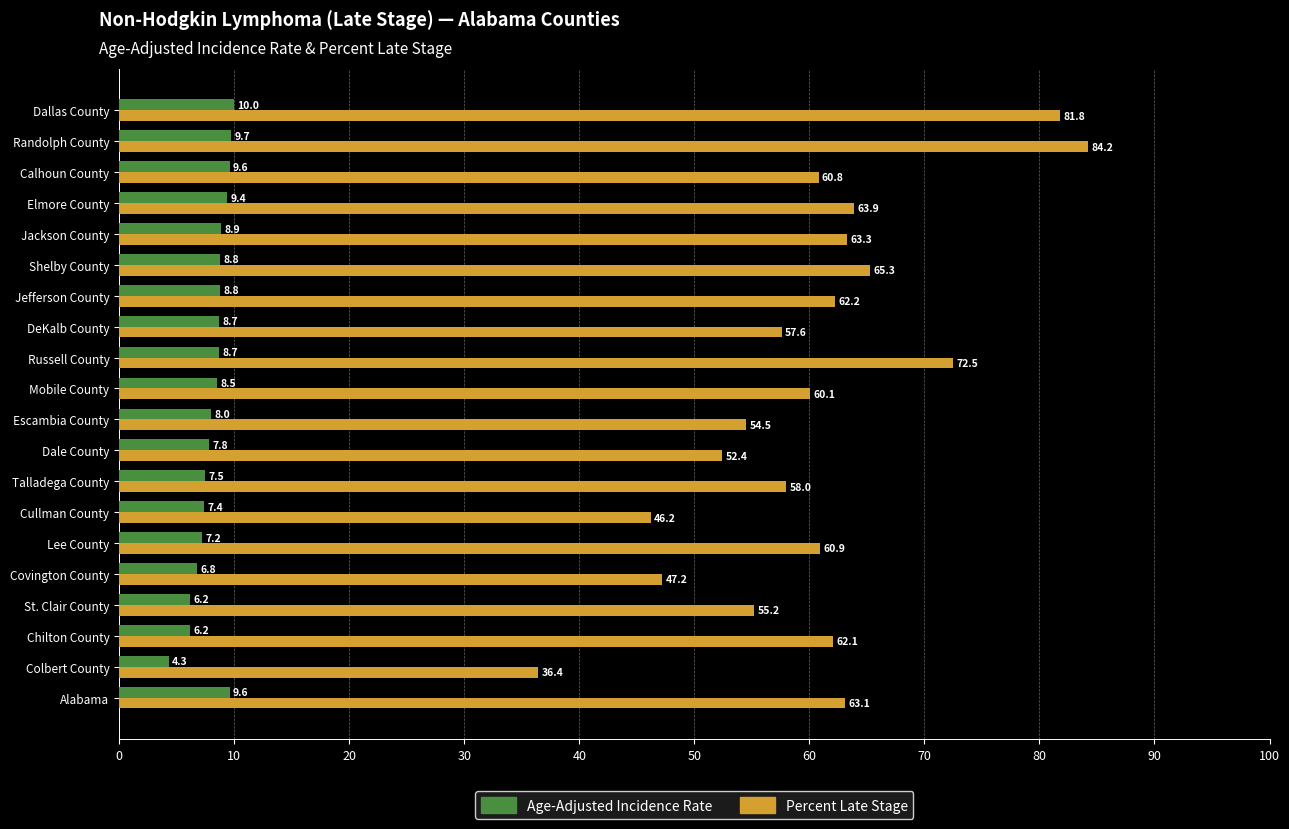

The Percent Late Stage series shows 27.4 at Calhoun County. True or false?

False